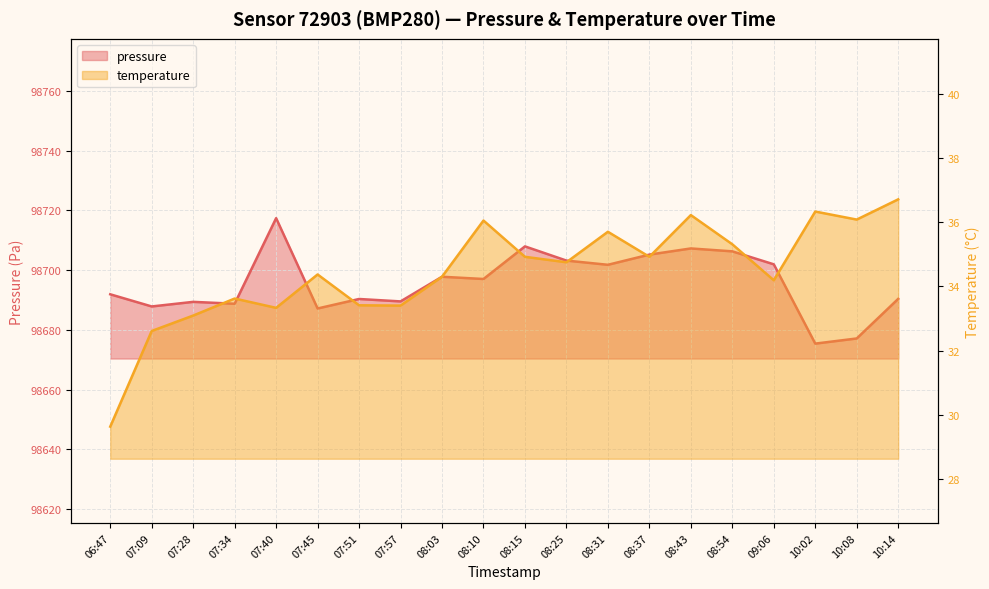

How many lines are shown in the chart?

2